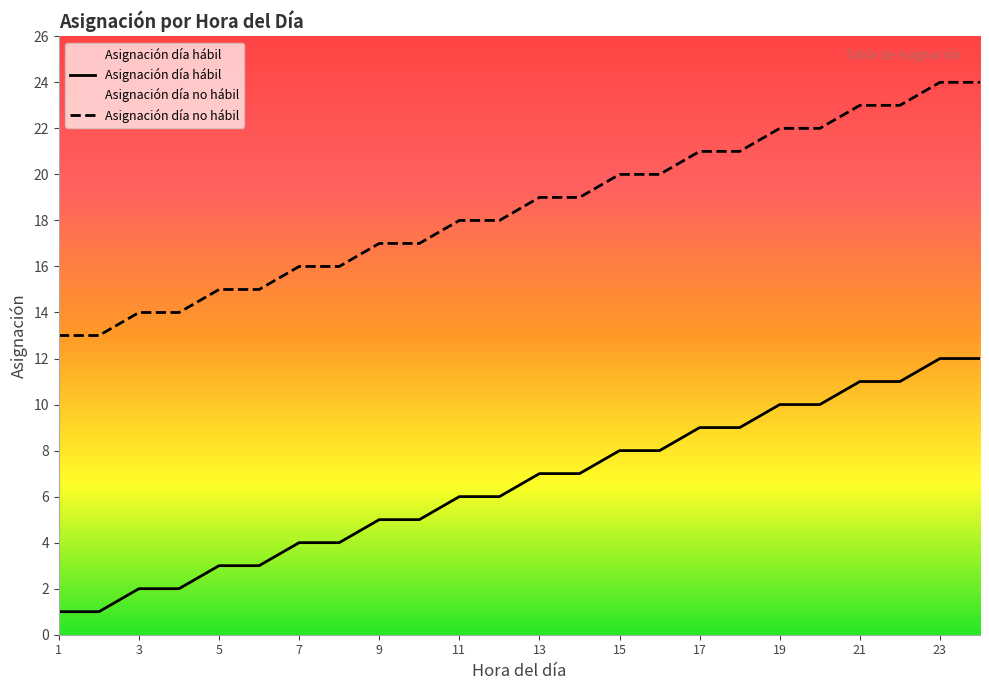

What is the sum of all Hora del día values?

156